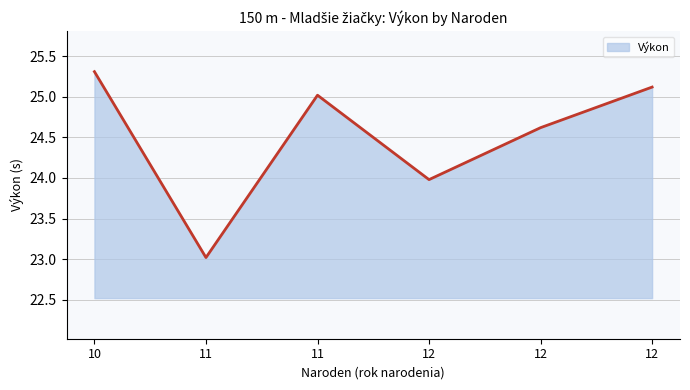

What is the sum of the values at 12 and 11?

48.1